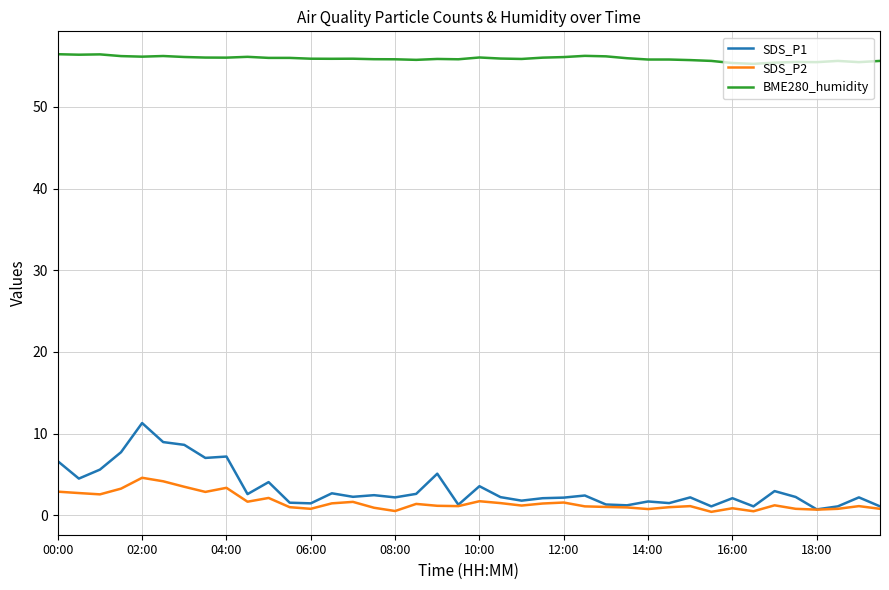

How many lines are shown in the chart?

3